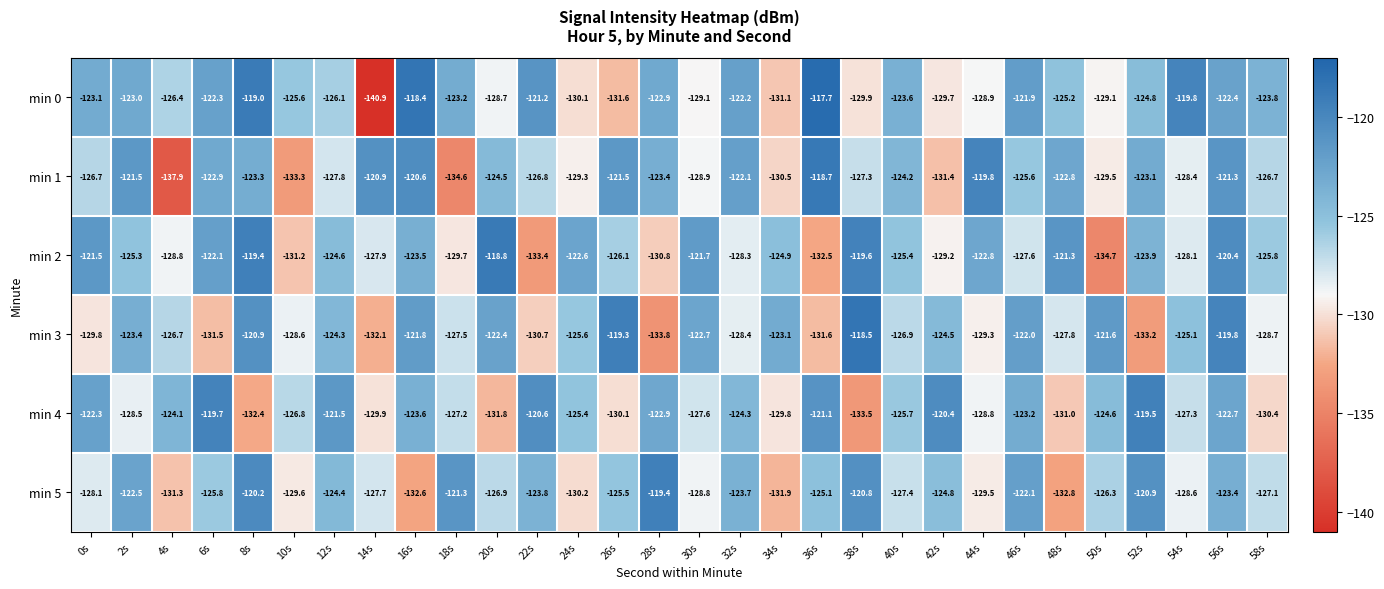

What is the difference between the maximum and minimum values in the min 1 series?

19.2